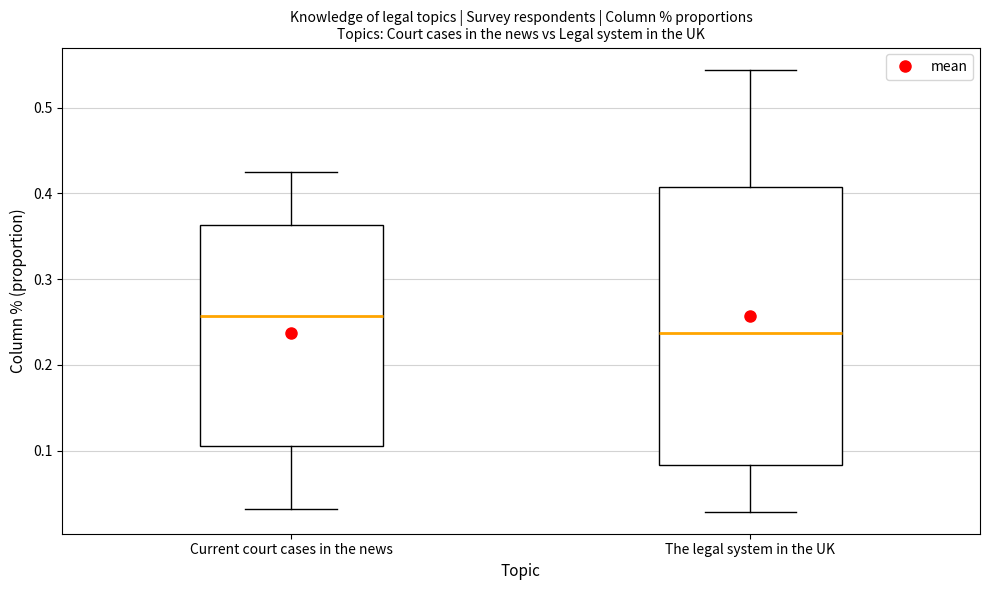

Reading left to right, read every box against the y-axis: the position of its median line, the range the box covers, and the ends of its whiskers. The values are not printed on the chart, so give them approximately, as read against the axis.

Current court cases in the news: median 0.26, box 0.11 to 0.36, whiskers 0.03 to 0.43
The legal system in the UK: median 0.24, box 0.08 to 0.41, whiskers 0.03 to 0.54